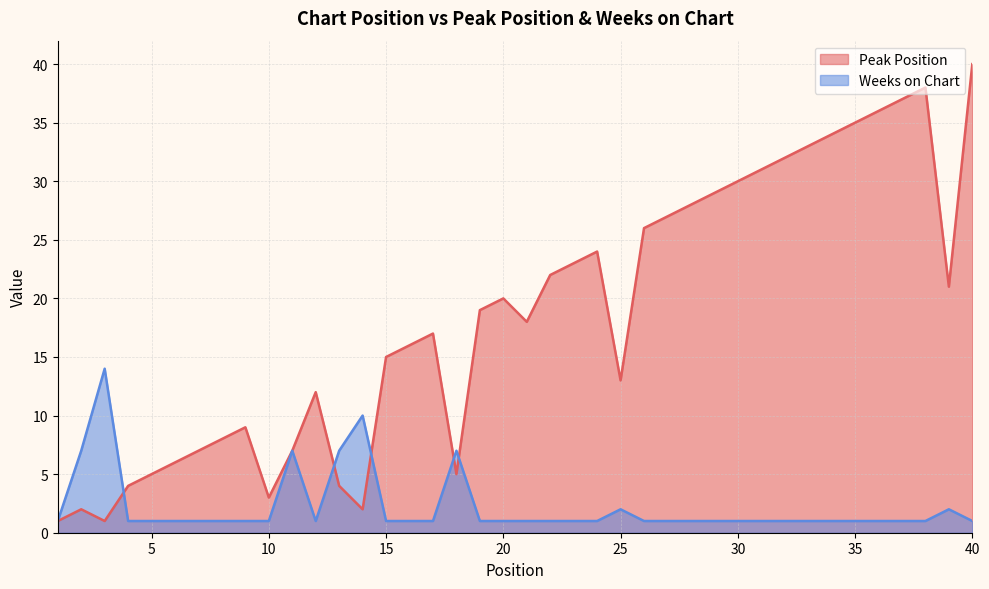

What is the value of the Weeks on Chart point at the 20th from the left?

1